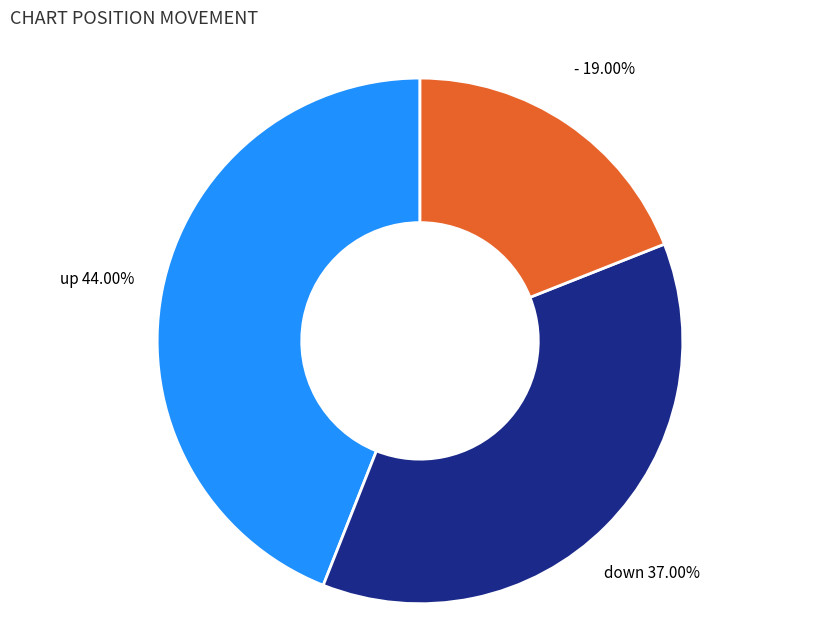

True or false: down accounts for 37% of the total.

True